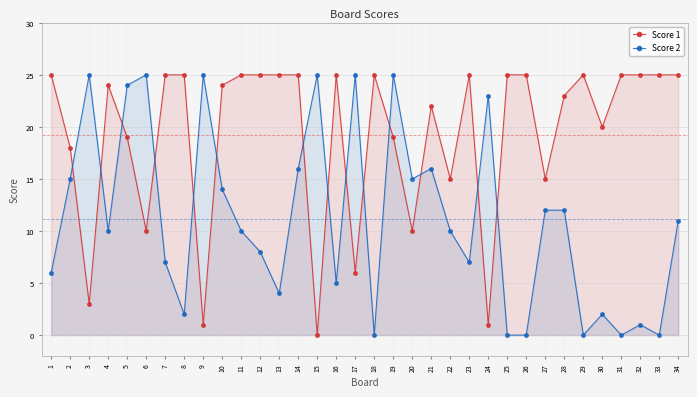

Reading right to left, list all the values displayed in this chart.

Score 1: 34=25	33=25	32=25	31=25	30=20	29=25	28=23	27=15	26=25	25=25	24=1	23=25	22=15	21=22	20=10	19=19	18=25	17=6	16=25	15=0	14=25	13=25	12=25	11=25	10=24	9=1	8=25	7=25	6=10	5=19	4=24	3=3	2=18	1=25
Score 2: 34=11	33=0	32=1	31=0	30=2	29=0	28=12	27=12	26=0	25=0	24=23	23=7	22=10	21=16	20=15	19=25	18=0	17=25	16=5	15=25	14=16	13=4	12=8	11=10	10=14	9=25	8=2	7=7	6=25	5=24	4=10	3=25	2=15	1=6